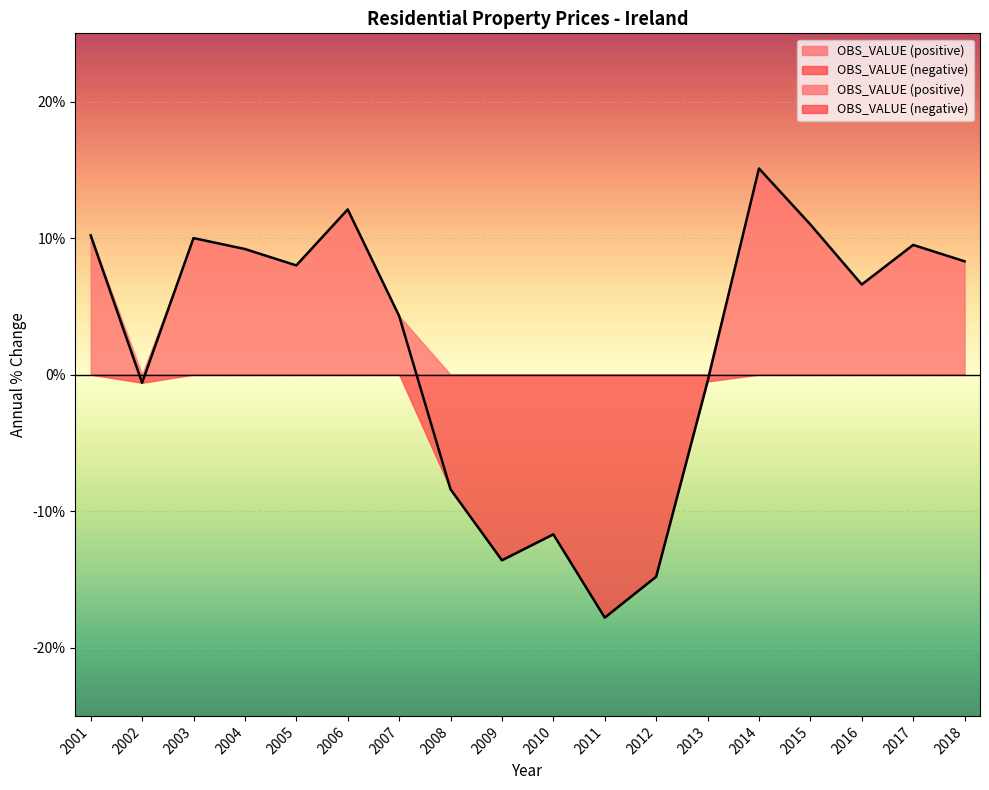

At which label is the value closest to -1?

2002